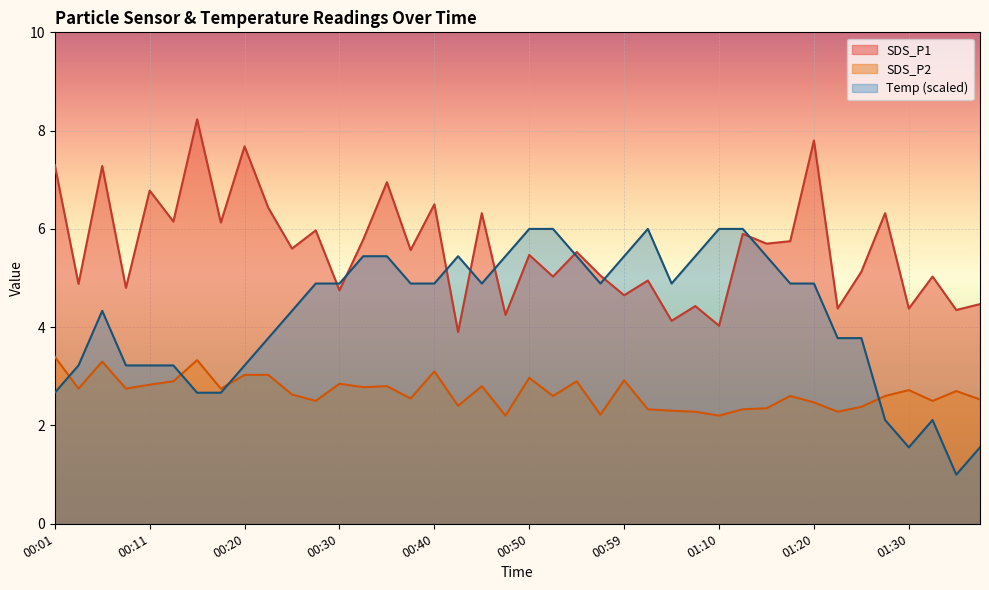

Is it true that SDS_P2 equals 4.4 at 00:25?

False